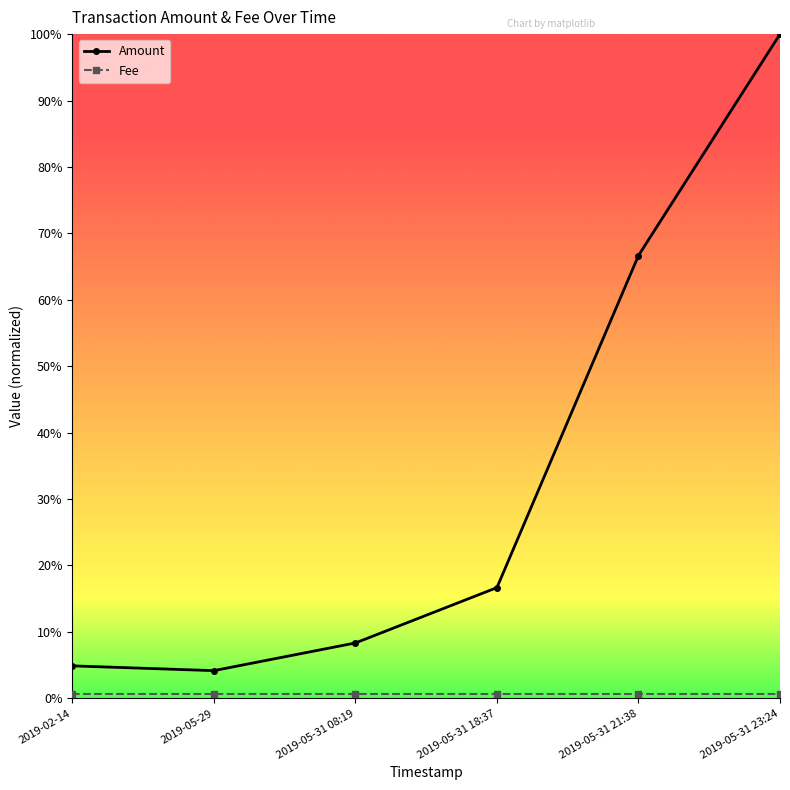

Where is Amount nearest to the value 0?

2019-05-29